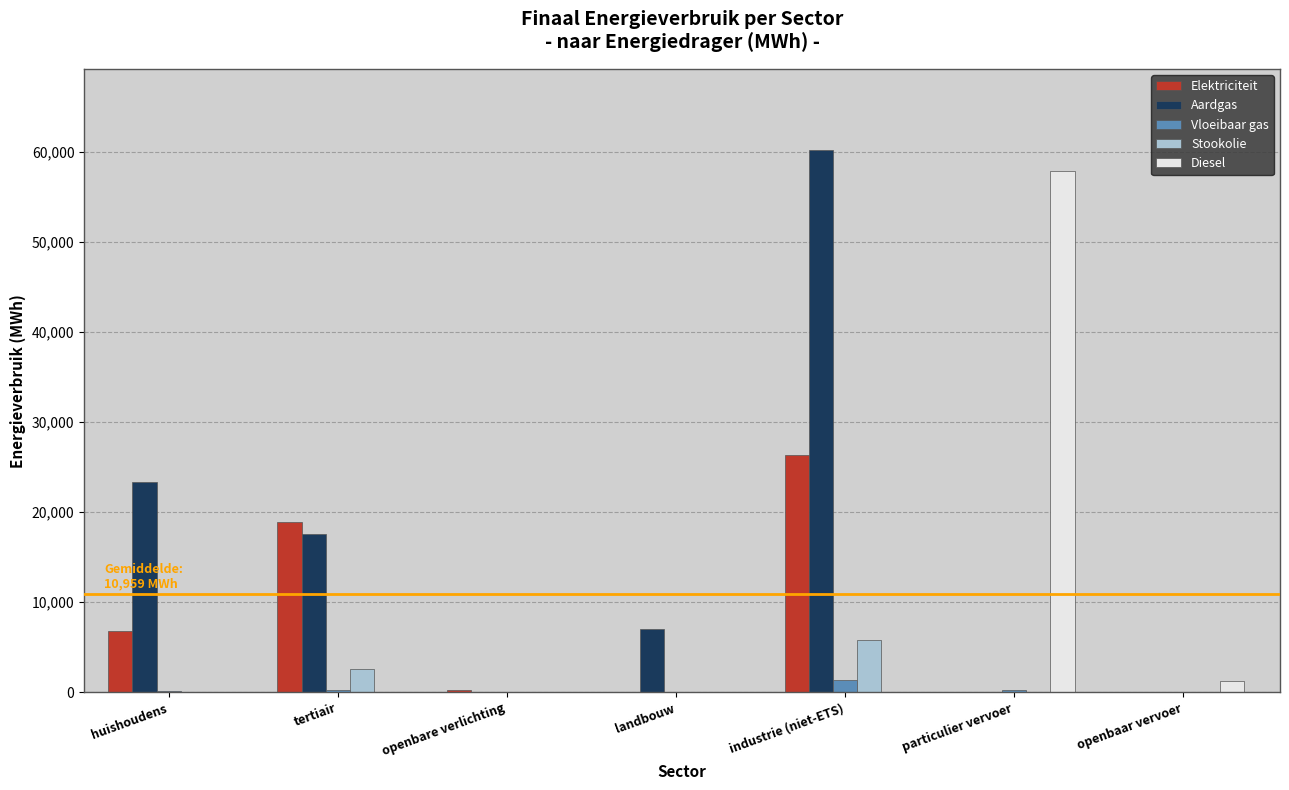

What is the average value of the Aardgas series?

15464.8